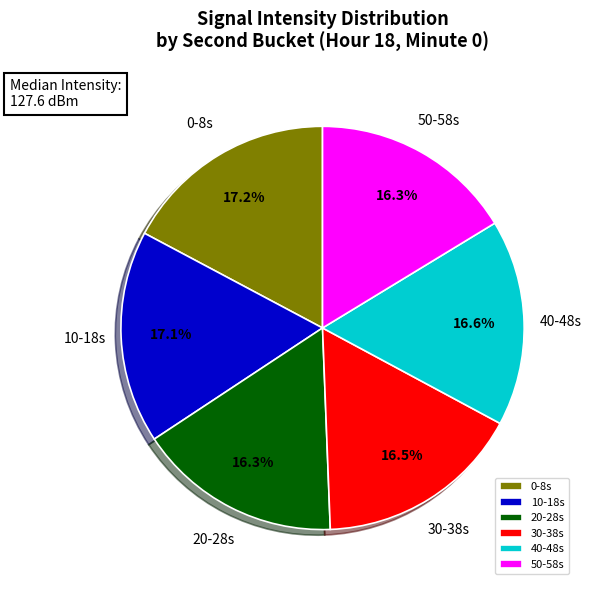

What is the ratio of the value at 40-48s to the value at 50-58s?

1.0